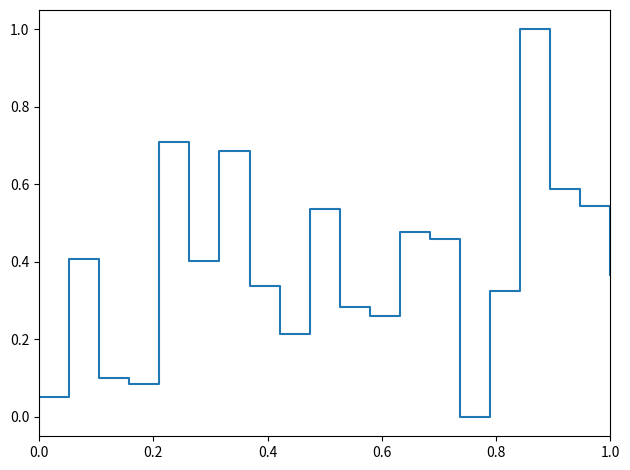

What is the difference between the maximum and minimum values?

1.0